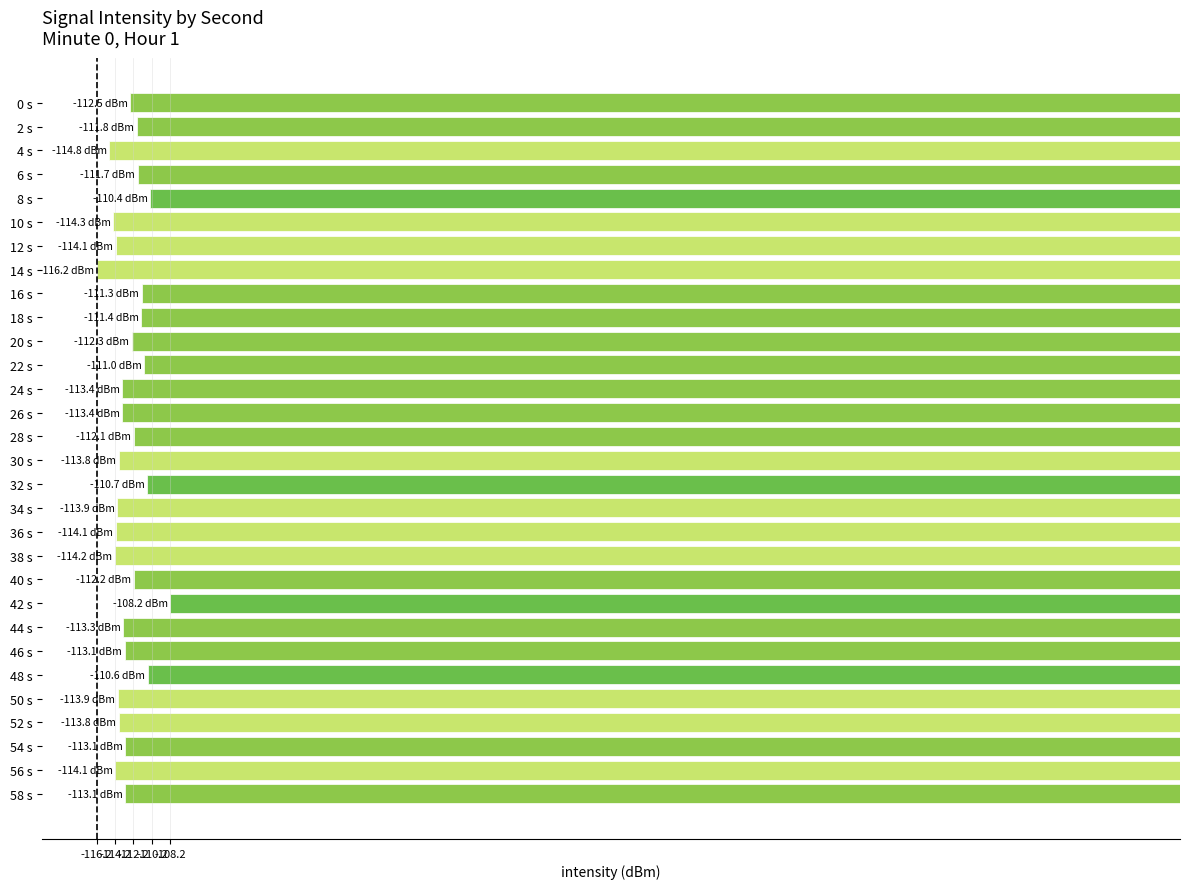

Is it true that the value at 38 s is -73.1?

False